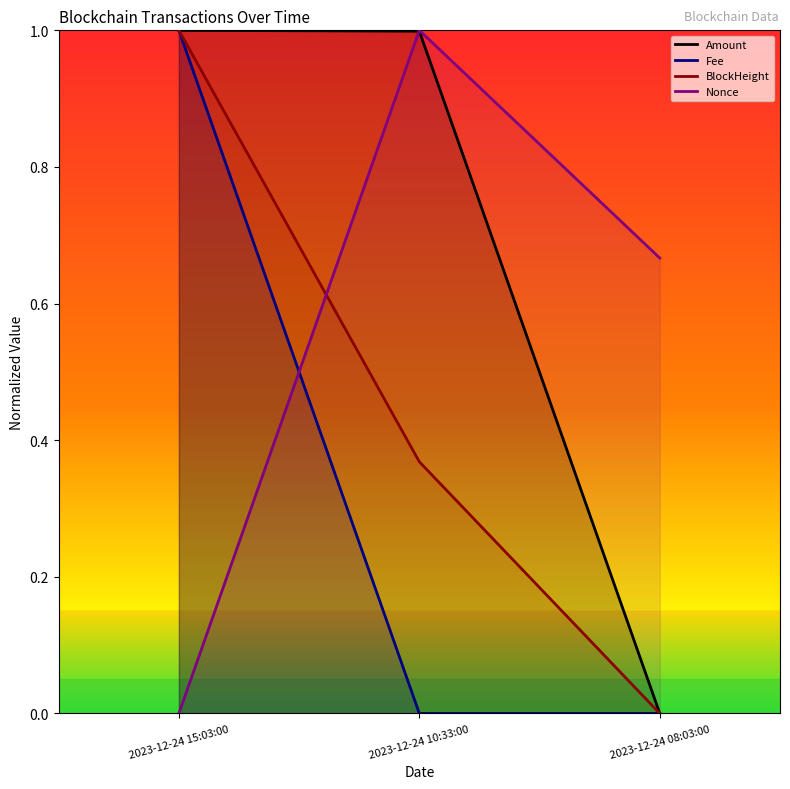

What is the total value across all series at 2023-12-24 08:03:00?

0.7